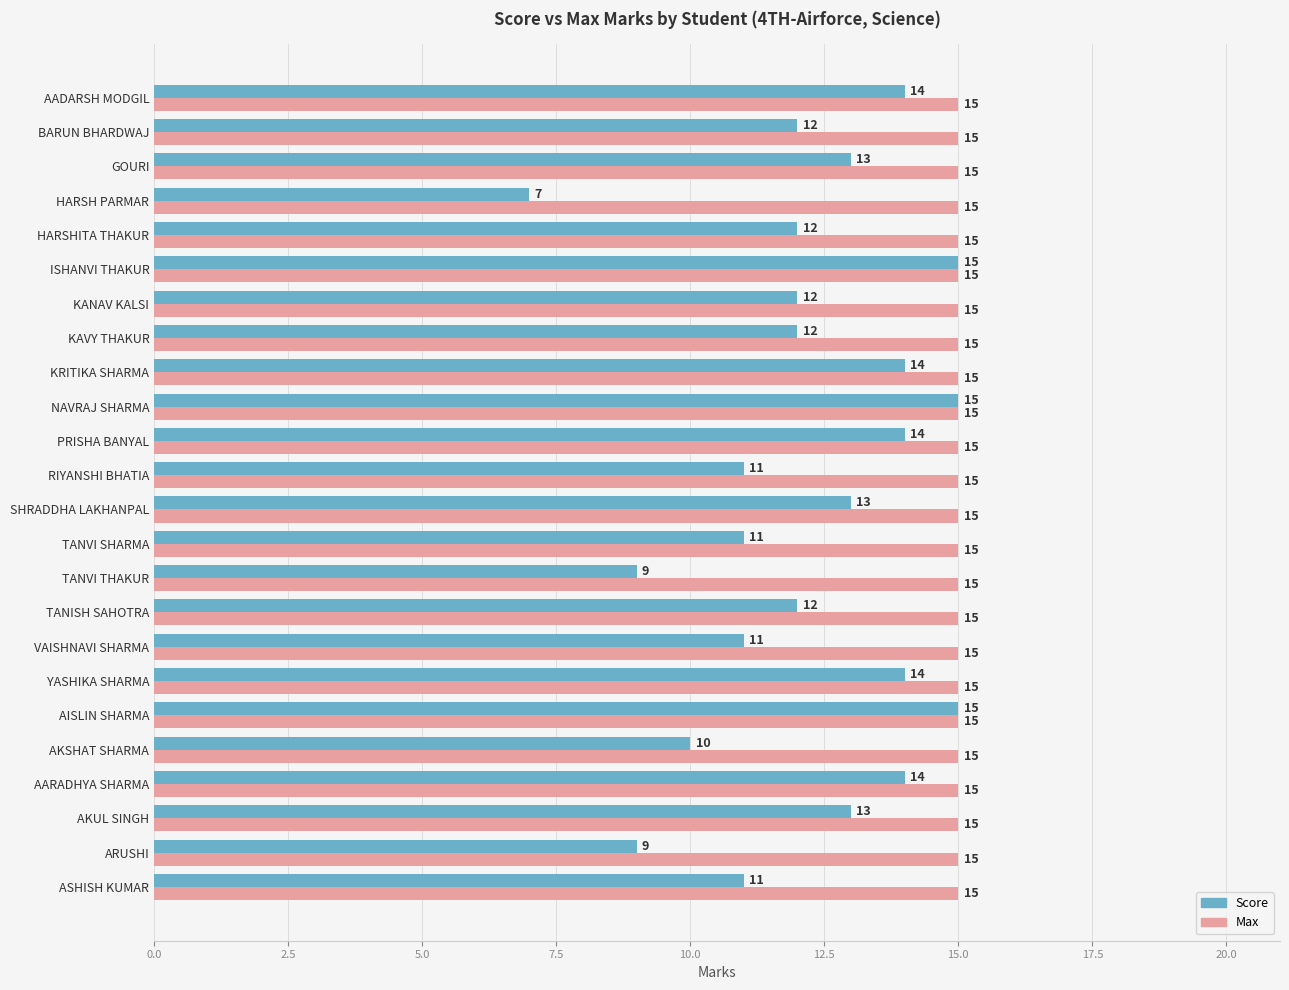

What is the sum of all Score values?

293